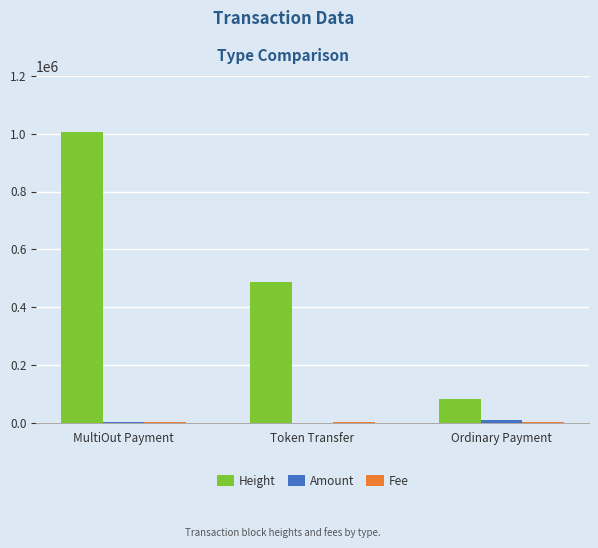

What is the sum of all Height values?

1572403.0